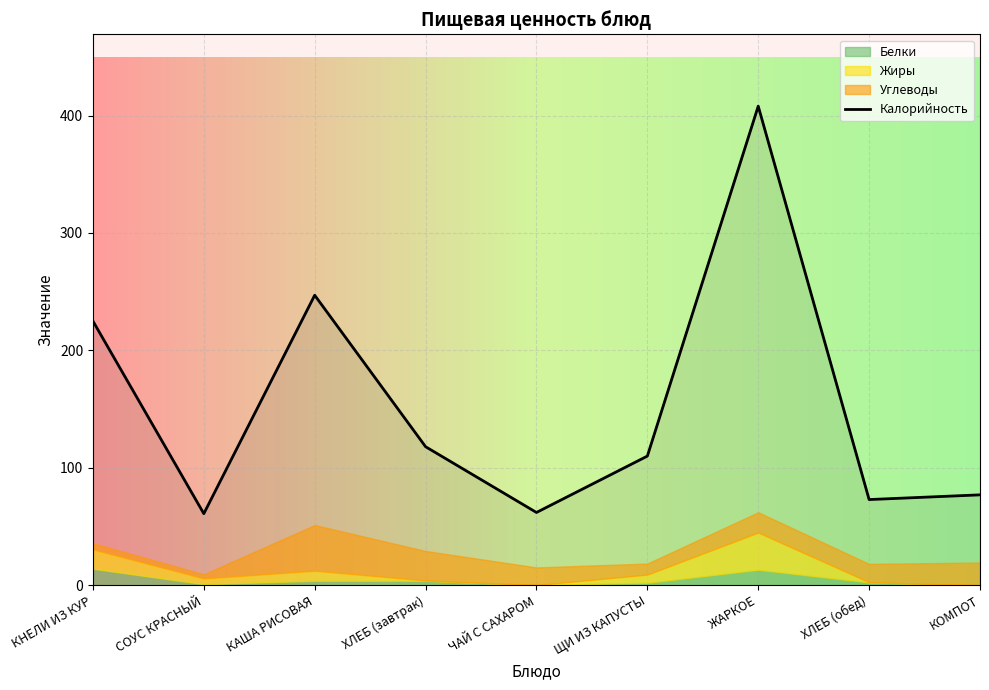

Rank the categories by value from highest to lowest.

ЖАРКОЕ, КАША РИСОВАЯ, КНЕЛИ ИЗ КУР, ХЛЕБ (завтрак), ЩИ ИЗ КАПУСТЫ, КОМПОТ, ХЛЕБ (обед), ЧАЙ С САХАРОМ, СОУС КРАСНЫЙ